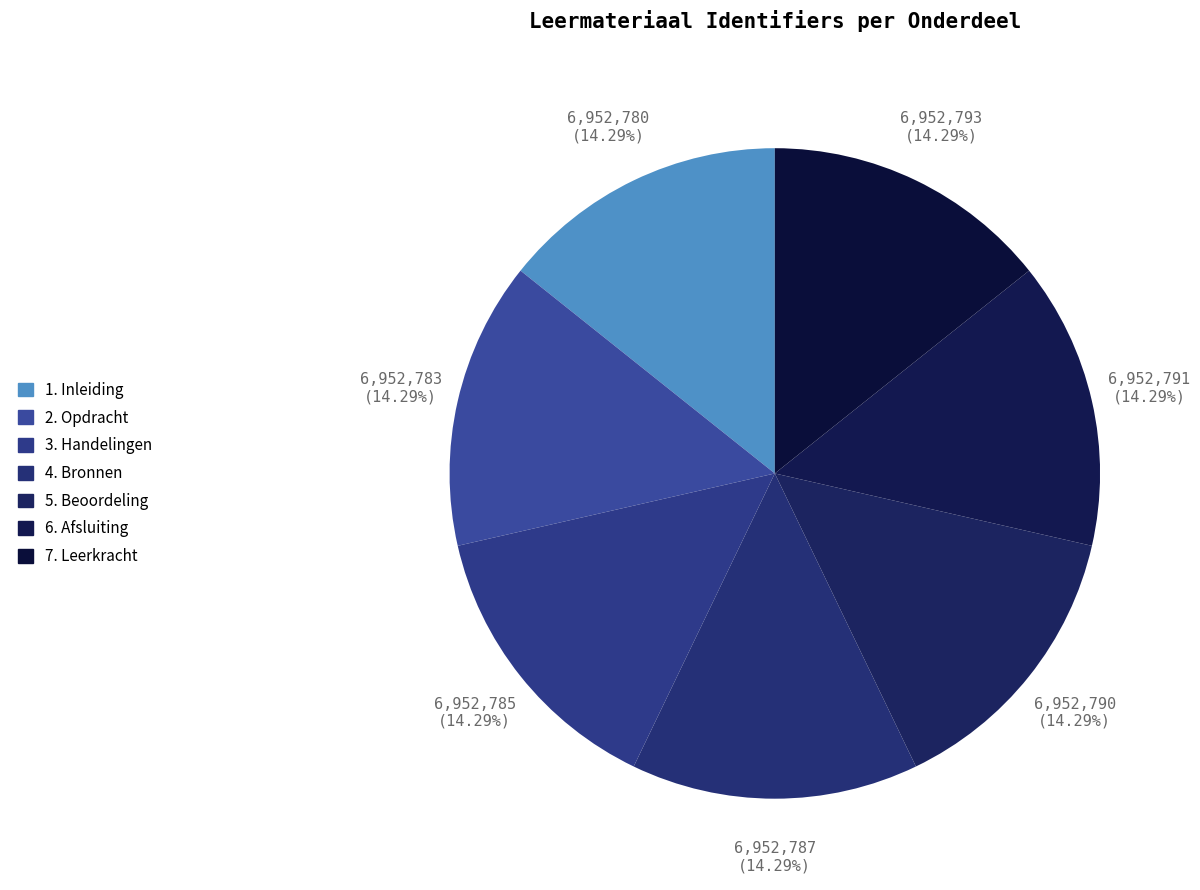

Which slice is the smallest?

1. Inleiding